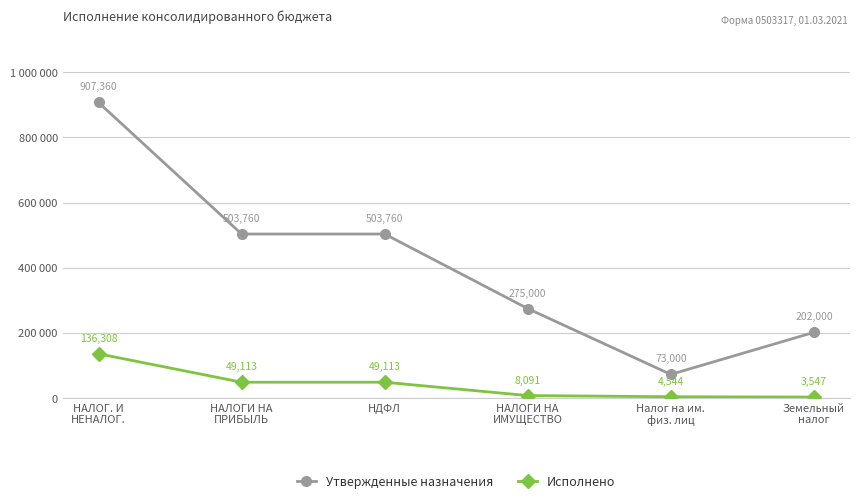

True or false: Утвержденные назначения has more than 2 interior local peaks.

False